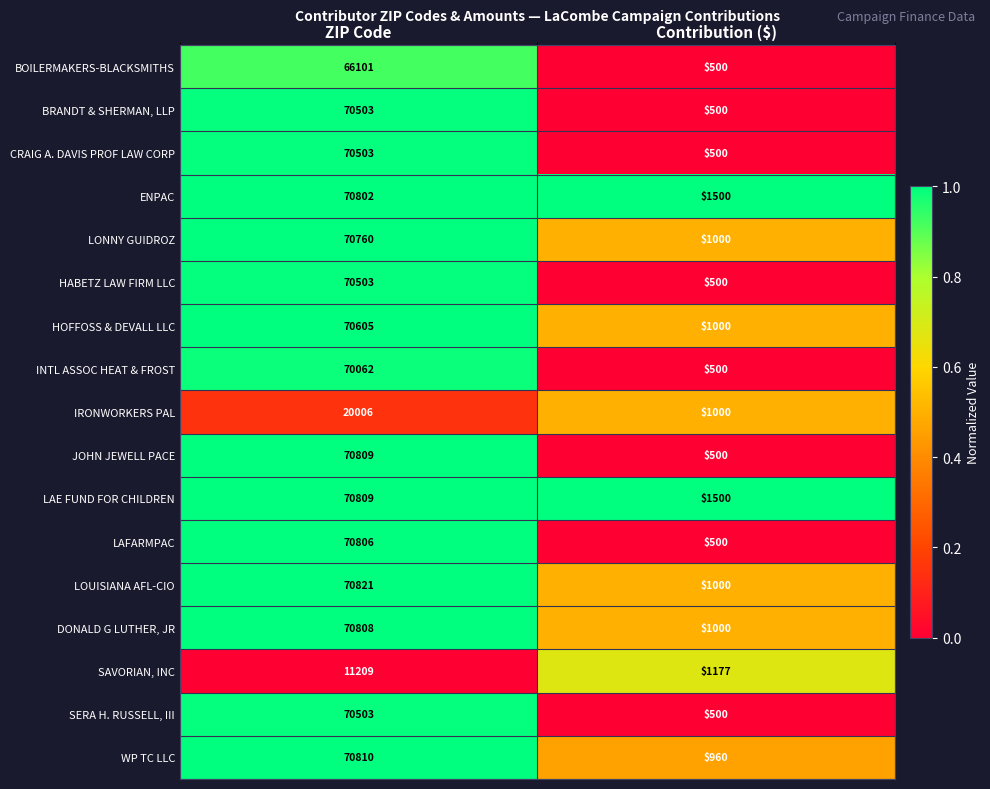

Where is LOUISIANA AFL-CIO nearest to the value 35910?

Contribution ($)